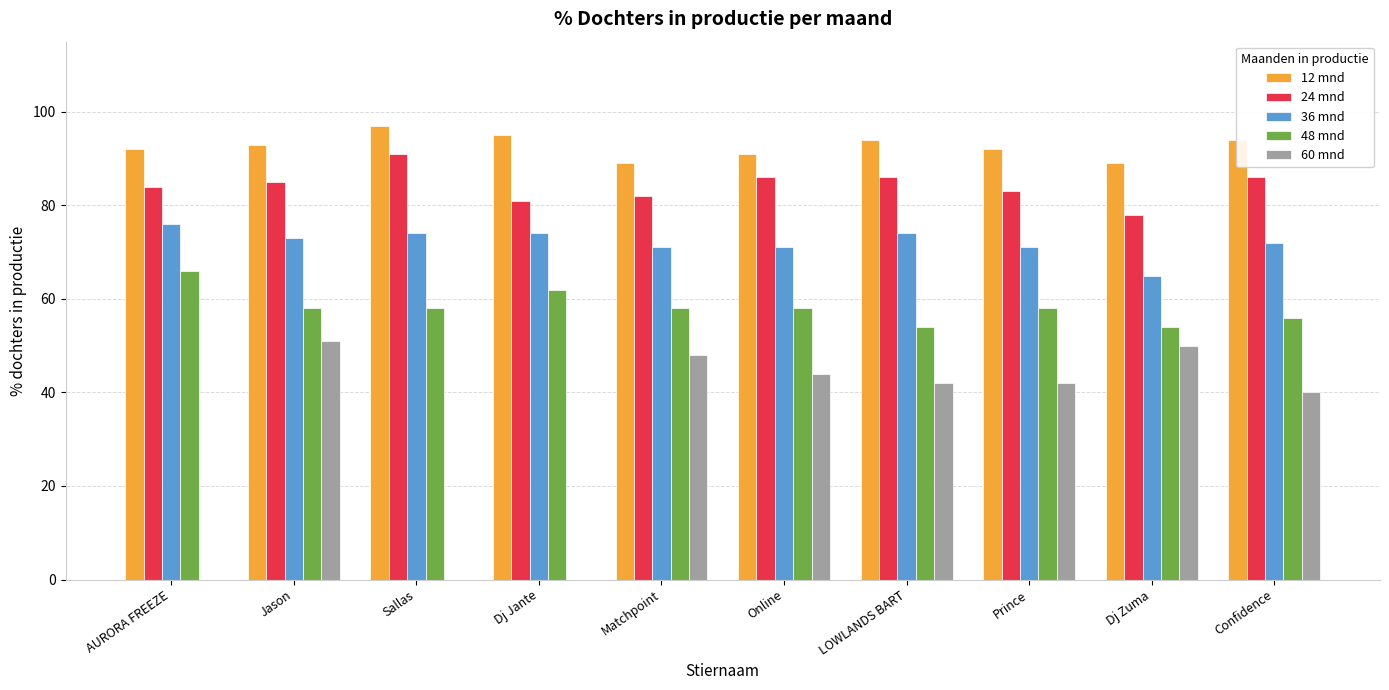

What is the greatest value displayed?

97